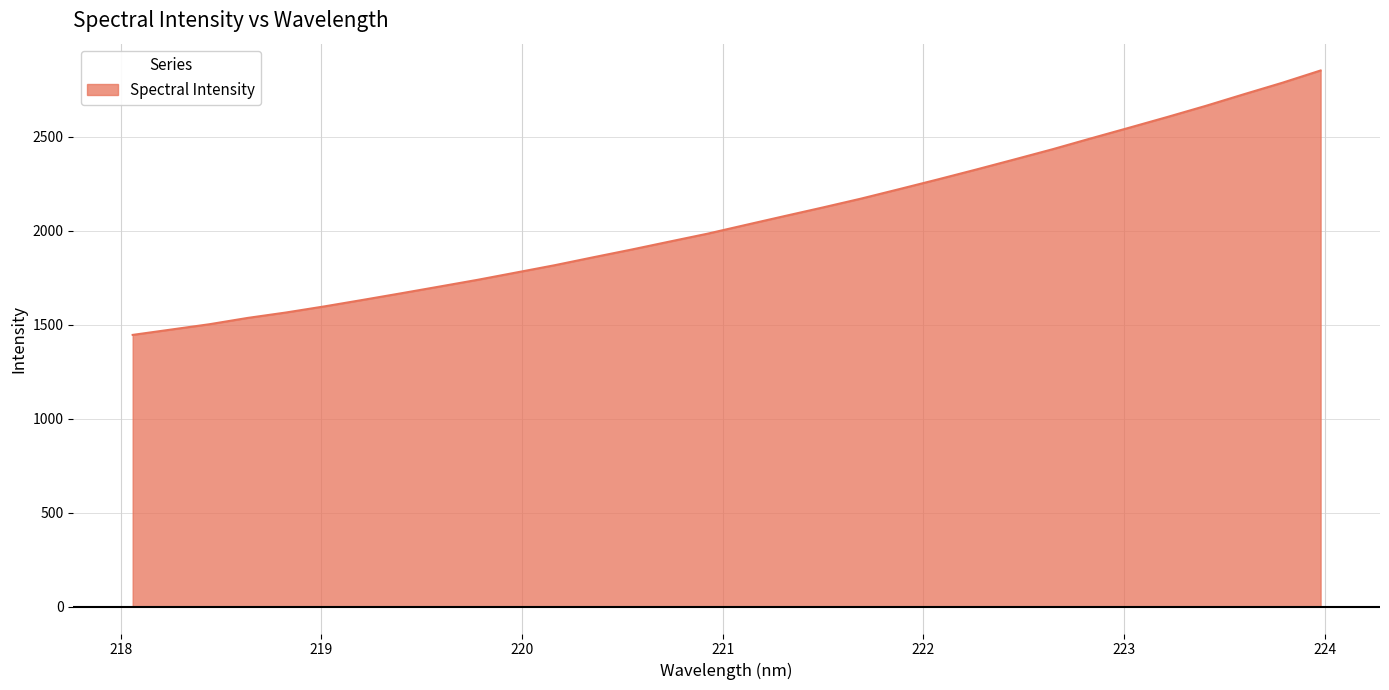

How many values exceed 2031?

16